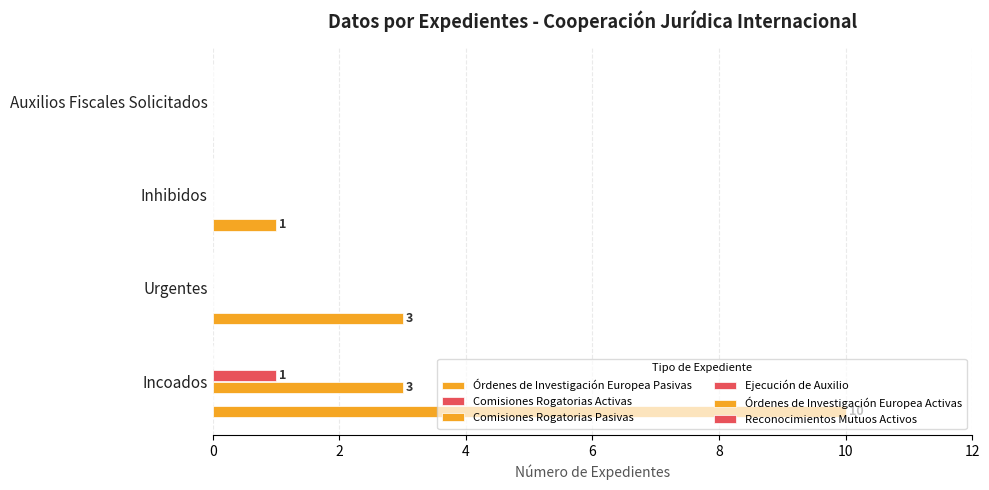

How many positive values does the Órdenes de Investigación Europea Pasivas series have?

3